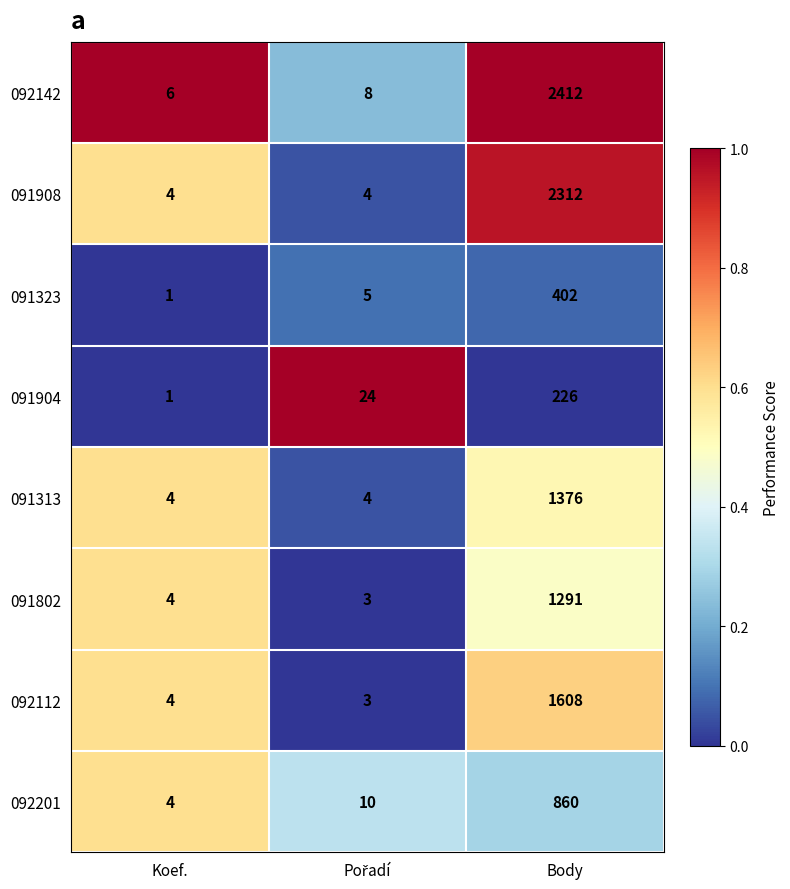

Is it true that 092201 equals 5 at Koef.?

False